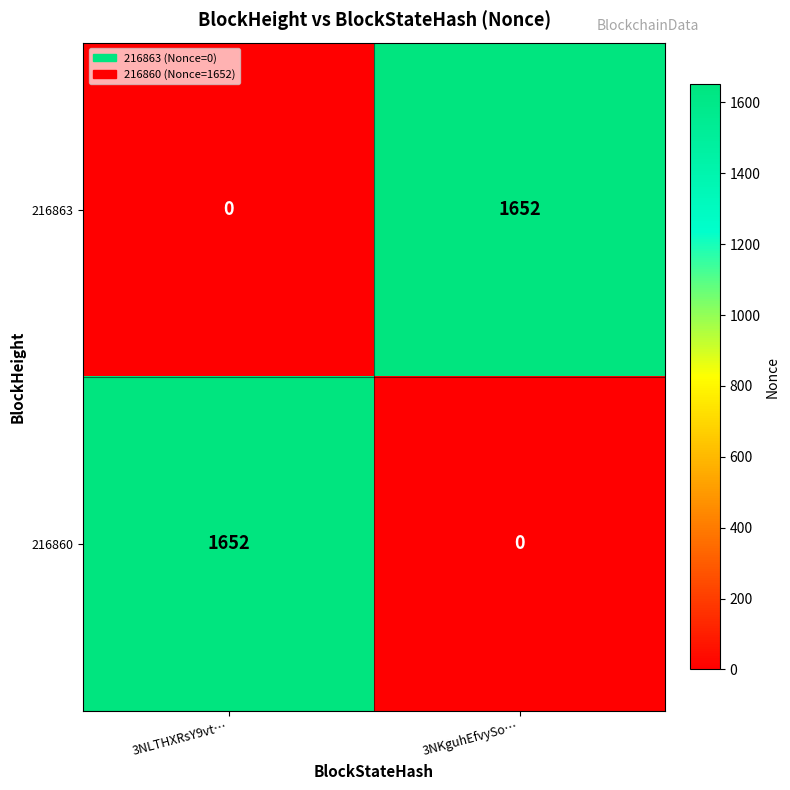

What is the difference between the highest and lowest values at 3NKguhEfvySo…?

1652